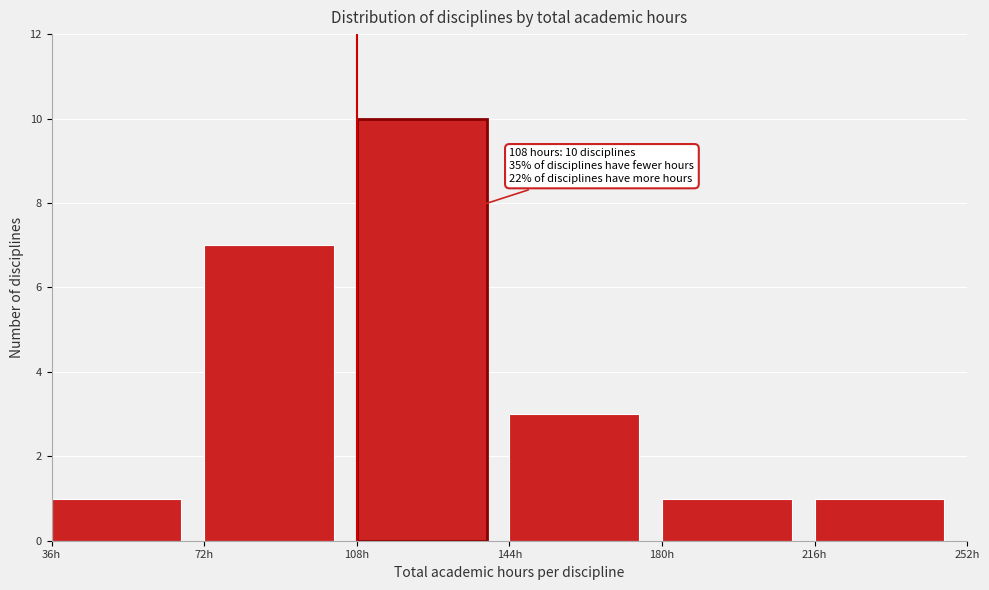

Which range on the x-axis has the tallest bar?

108 to 144